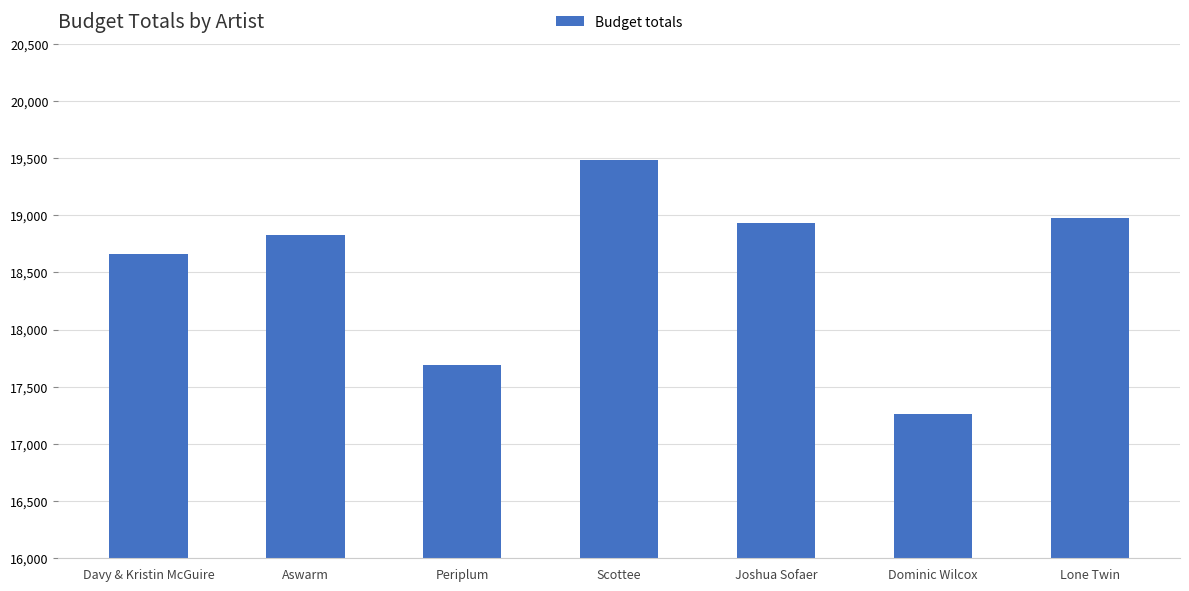

Rank the categories by value from lowest to highest.

Dominic Wilcox, Periplum, Davy & Kristin McGuire, Aswarm, Joshua Sofaer, Lone Twin, Scottee